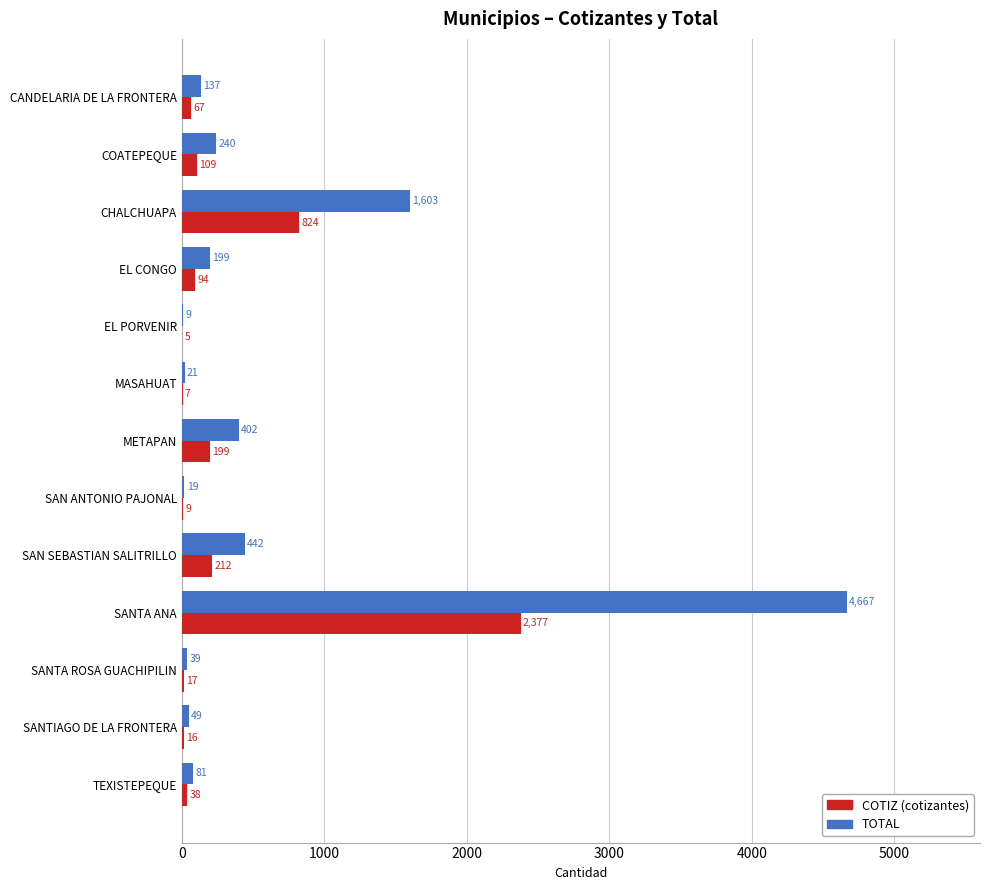

Which label corresponds to the largest value in the chart?

SANTA ANA